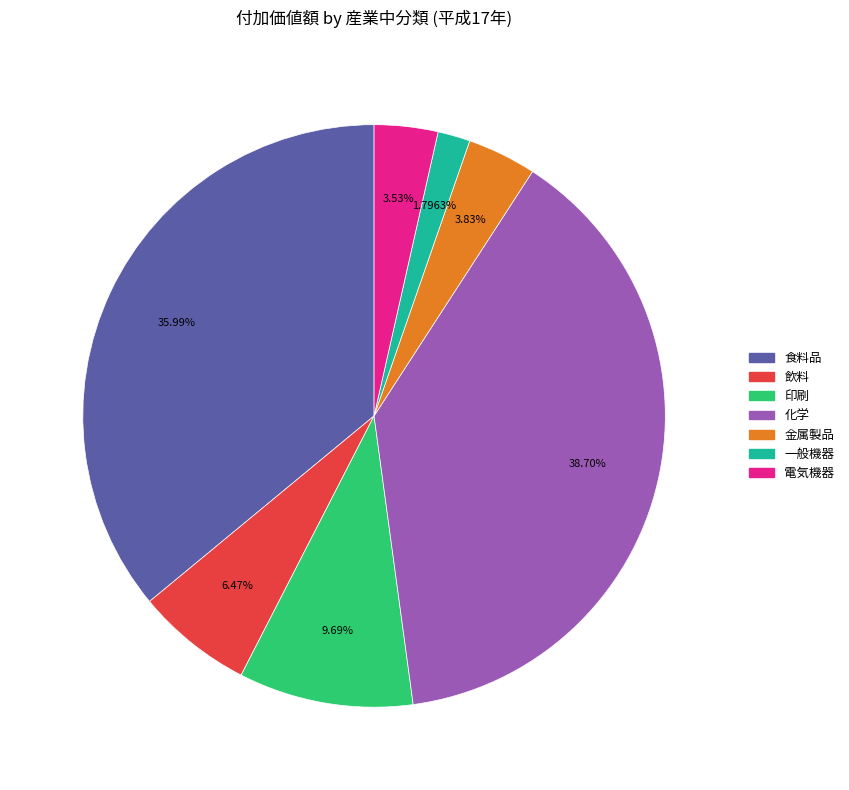

Does 一般機器 represent more than half of the total?

No